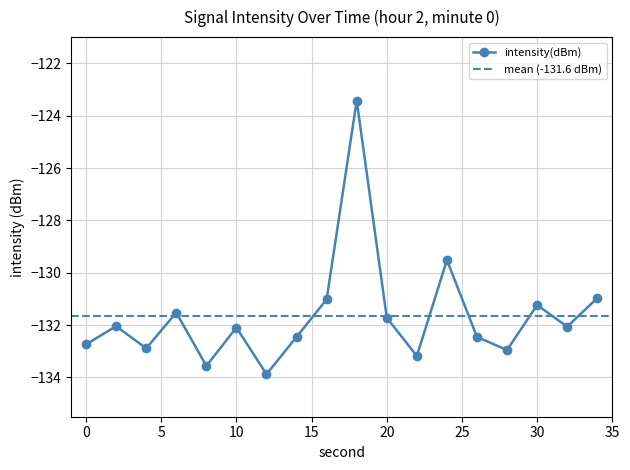

The value at 14 is -132.5. True or false?

True